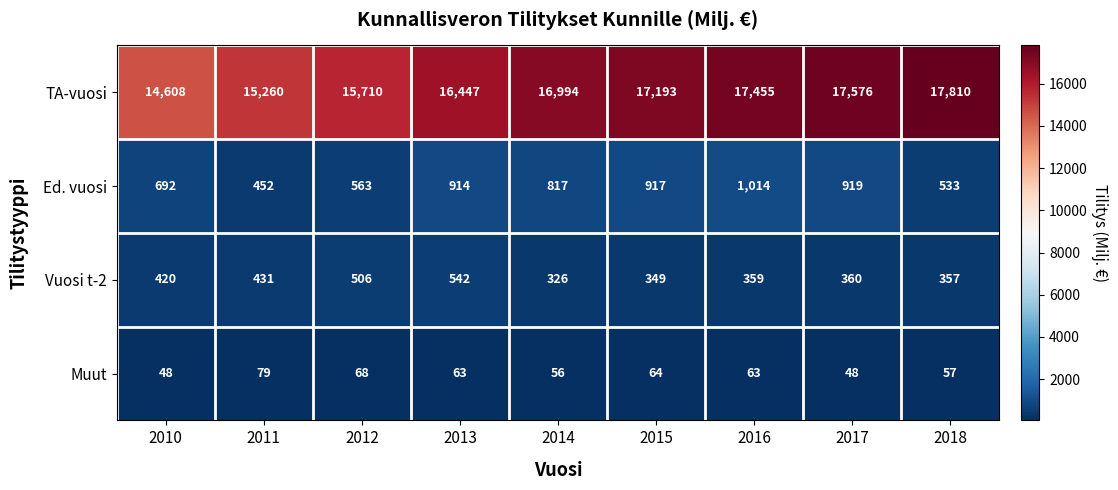

Rank the series by their maximum value, from highest to lowest.

TA-vuosi, Ed. vuosi, Vuosi t-2, Muut